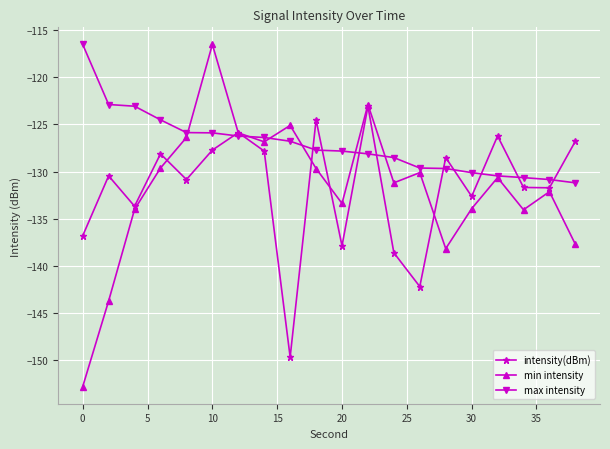

How many interior local peaks does the min intensity series have?

6